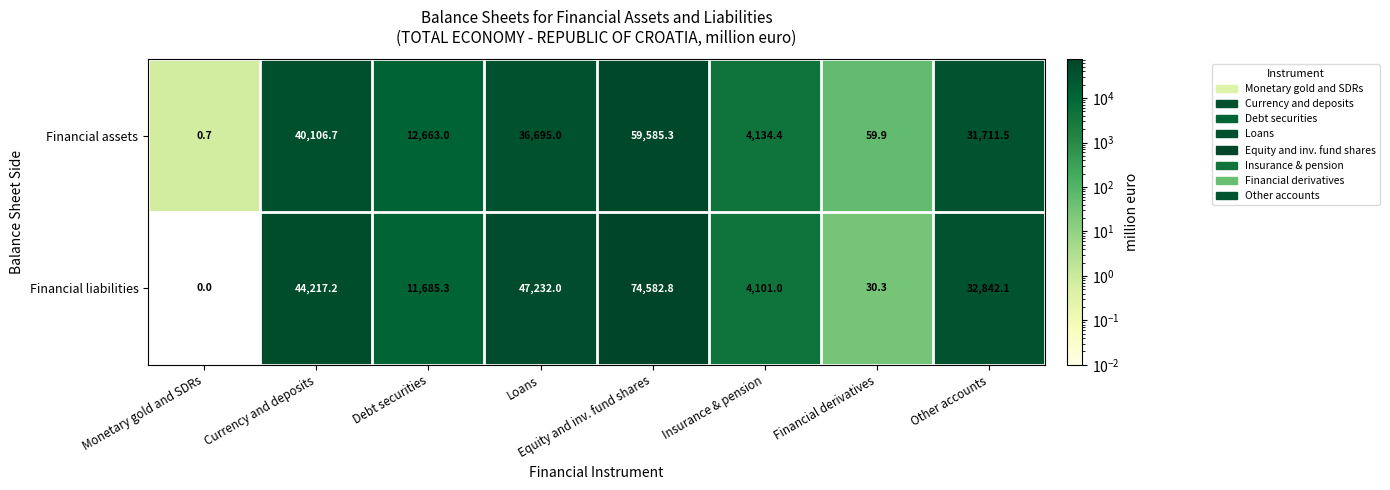

What is the difference between the highest and lowest values at Debt securities?

977.7